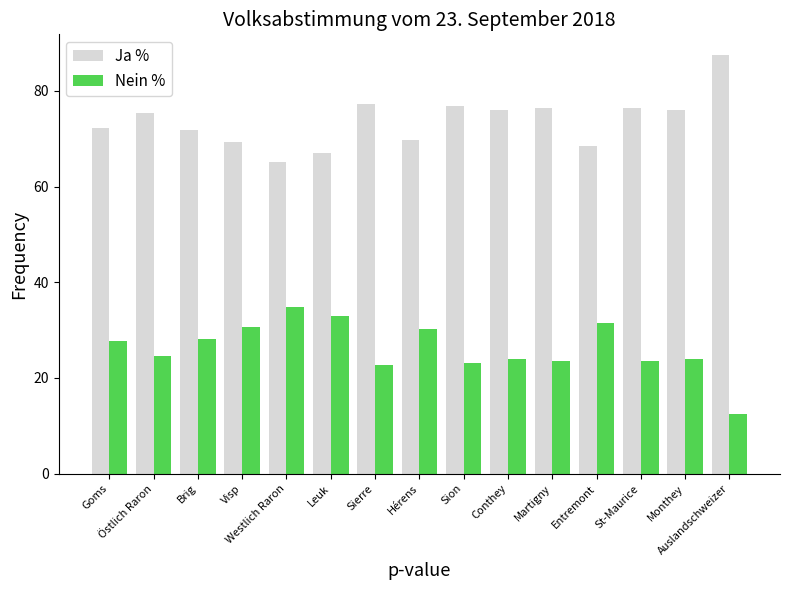

Which series has the largest total across all categories?

Ja %